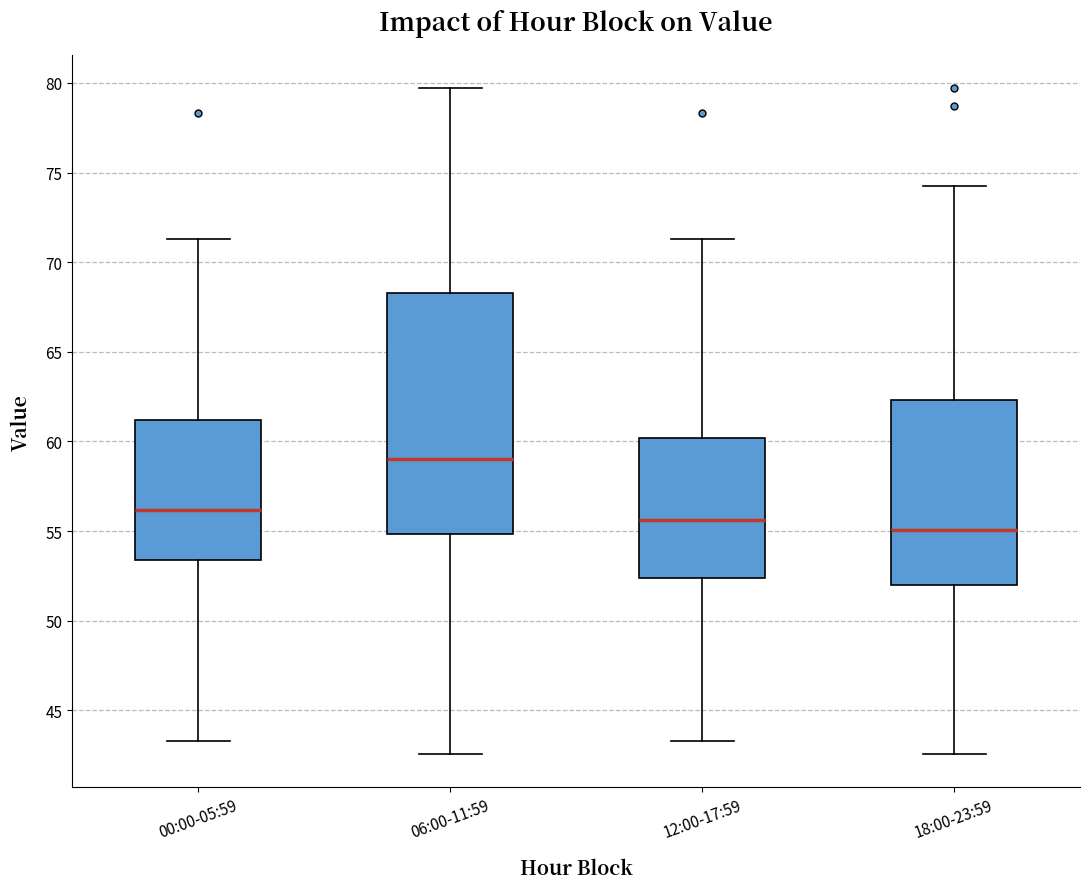

Which box's median line is the highest?

06:00-11:59